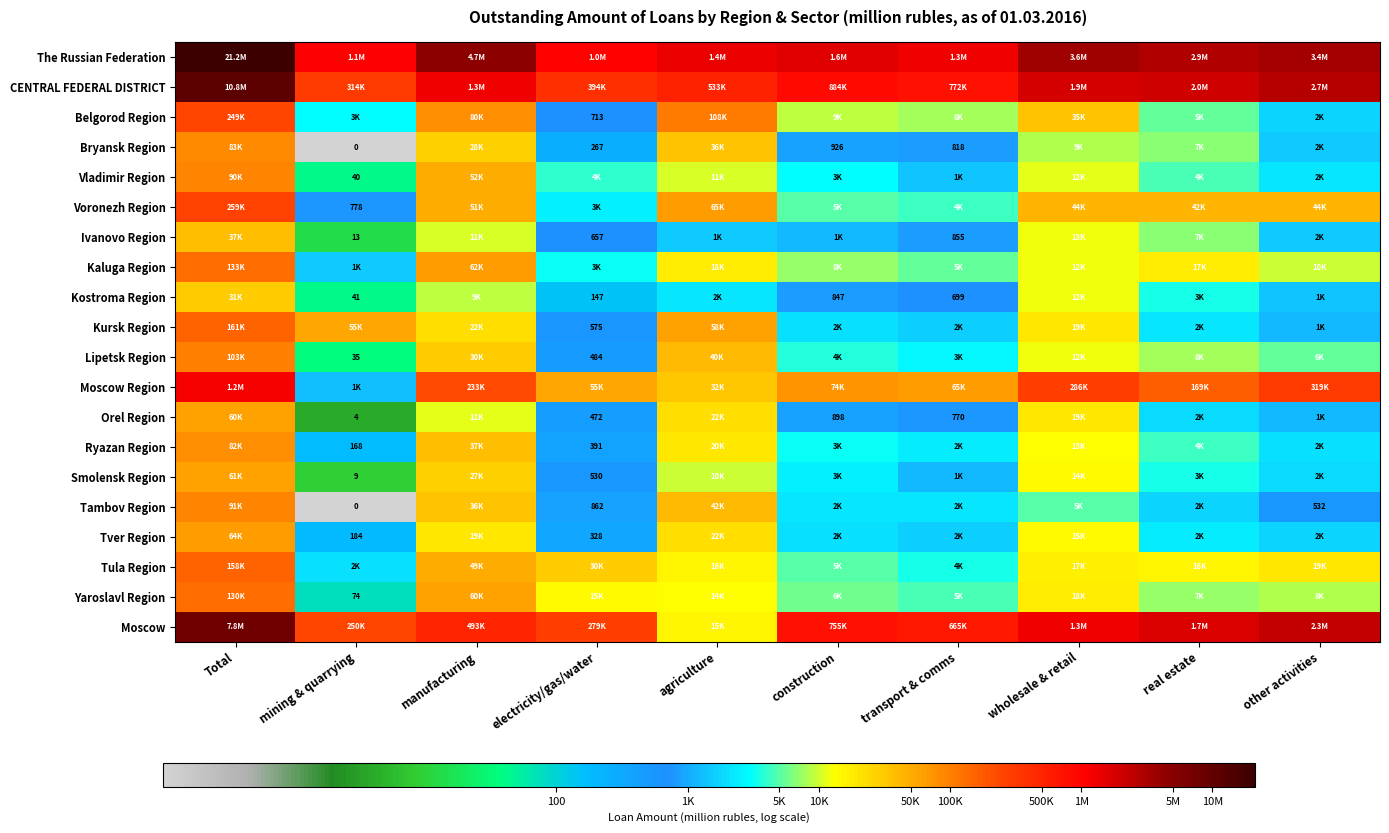

Where is Lipetsk Region nearest to the value 3?

electricity/gas/water